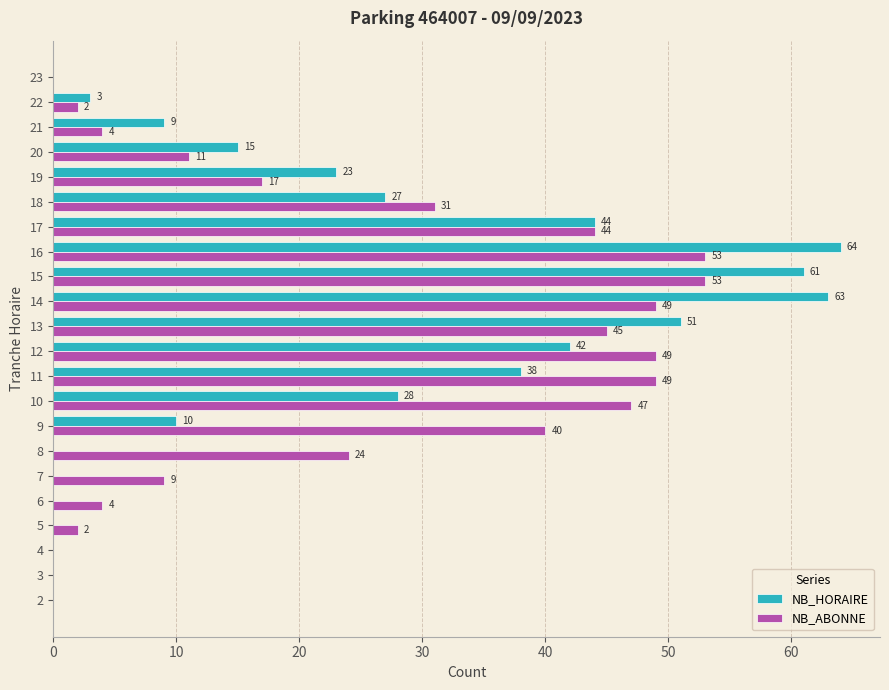

What are all the series names shown in the legend?

NB_HORAIRE, NB_ABONNE